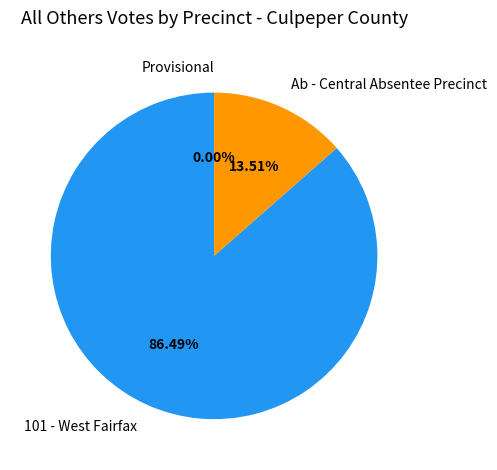

Combined, do Provisional and Ab - Central Absentee Precinct account for over 50%?

No